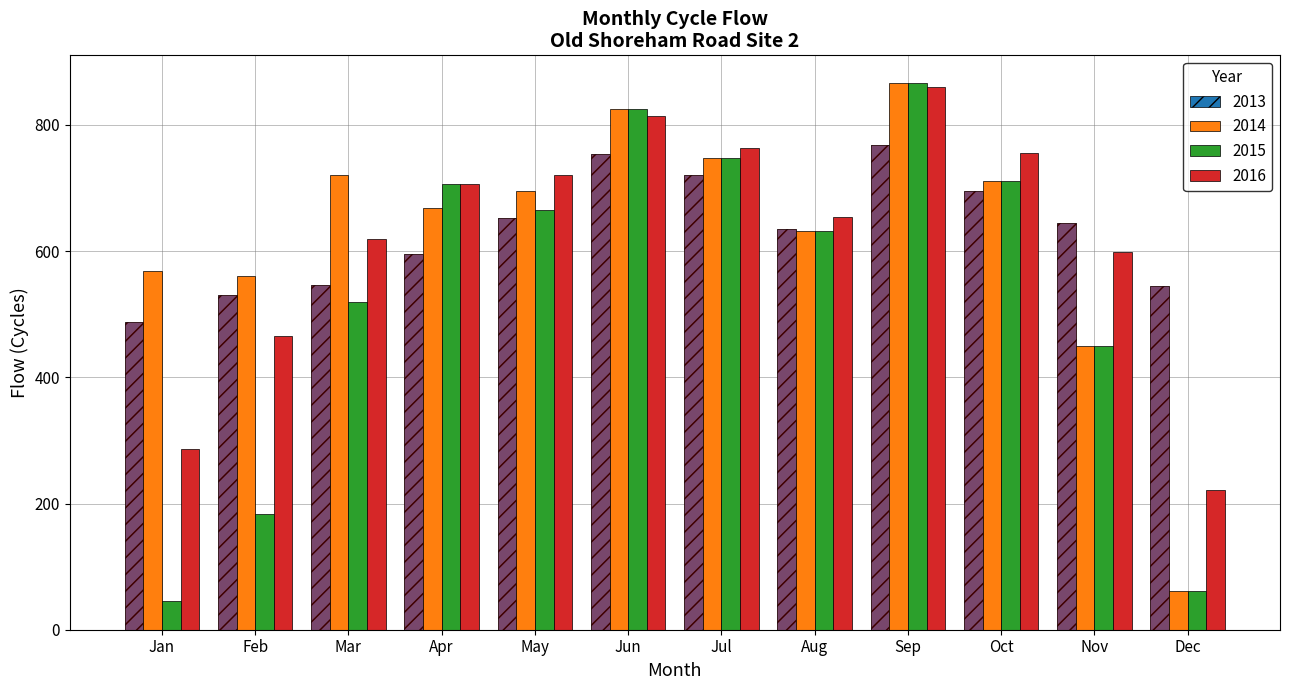

What is the maximum value for 2014?

867